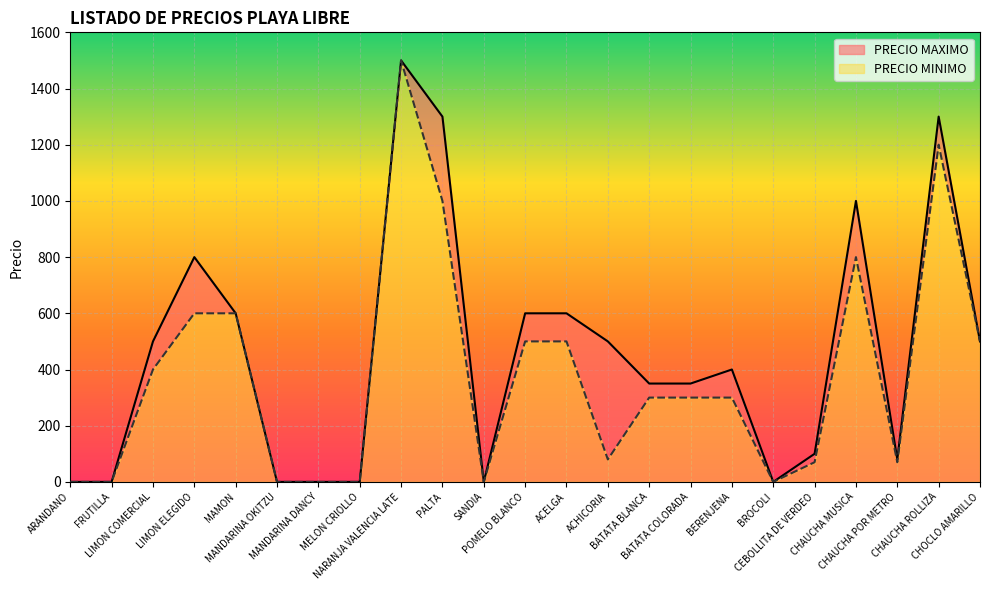

What position from the right is MELON CRIOLLO?

16